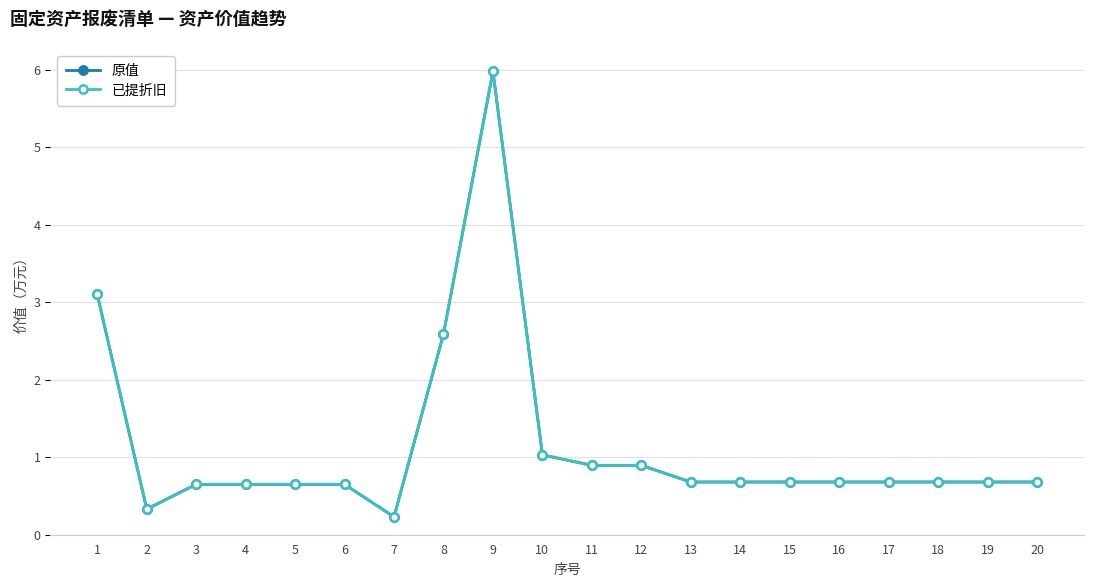

What is the approximate value of 原值 at 15?

0.7